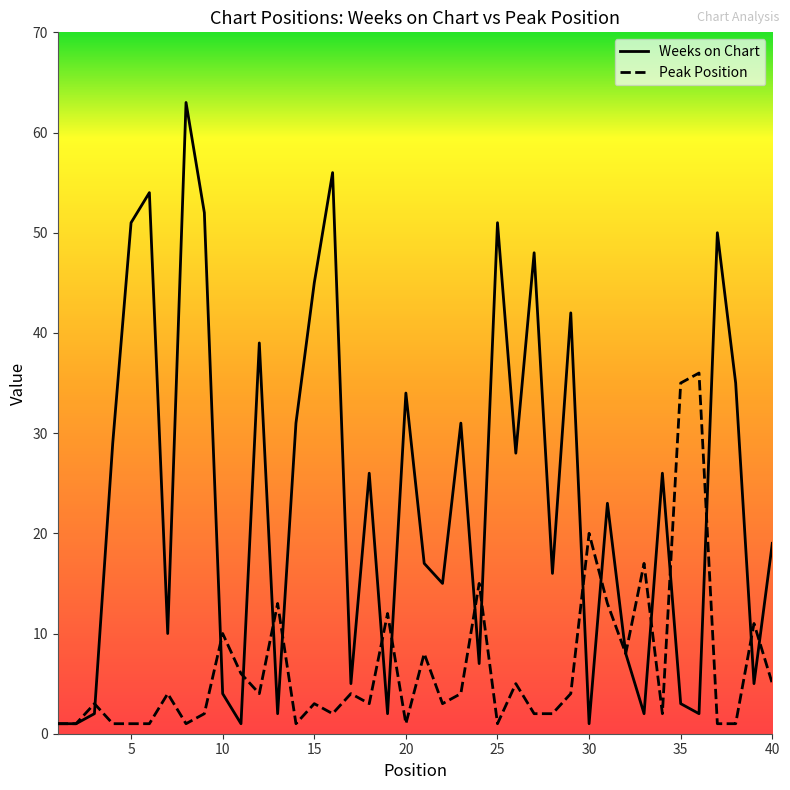

At how many categories does at least one series exceed 31?

15